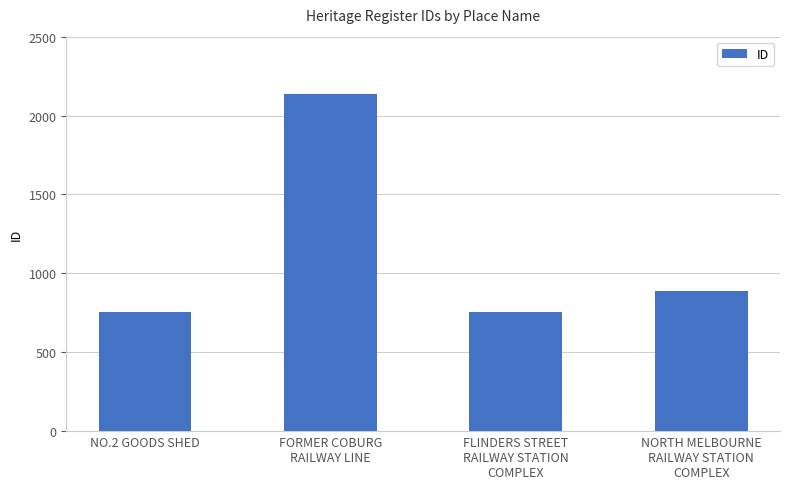

How many bars are there in total?

4